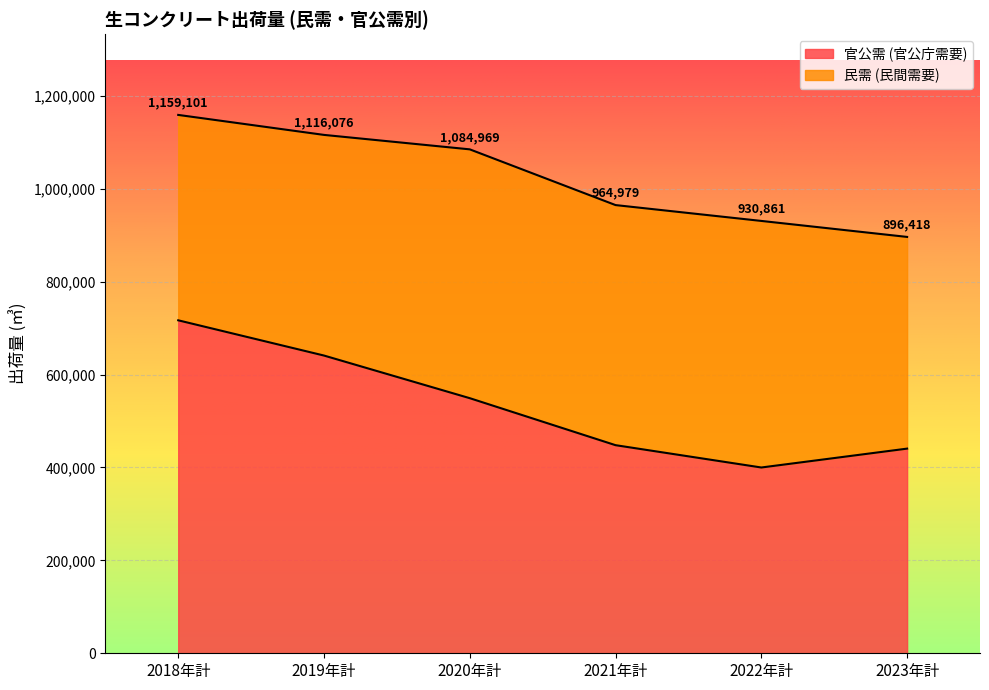

Does the chart display data point markers on the line(s)?

No